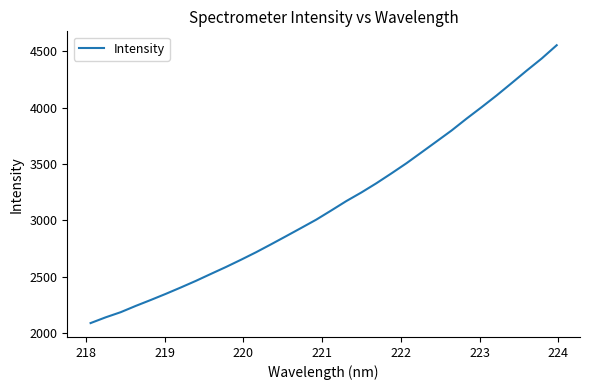

What is the minimum value shown in the chart?

2089.7